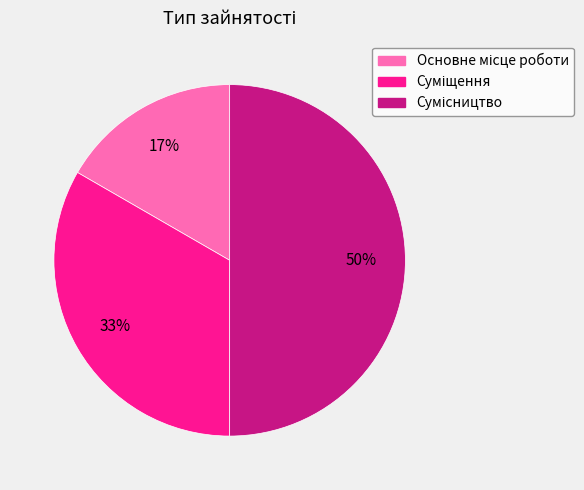

To the nearest percent, what is the average slice percentage?

33%